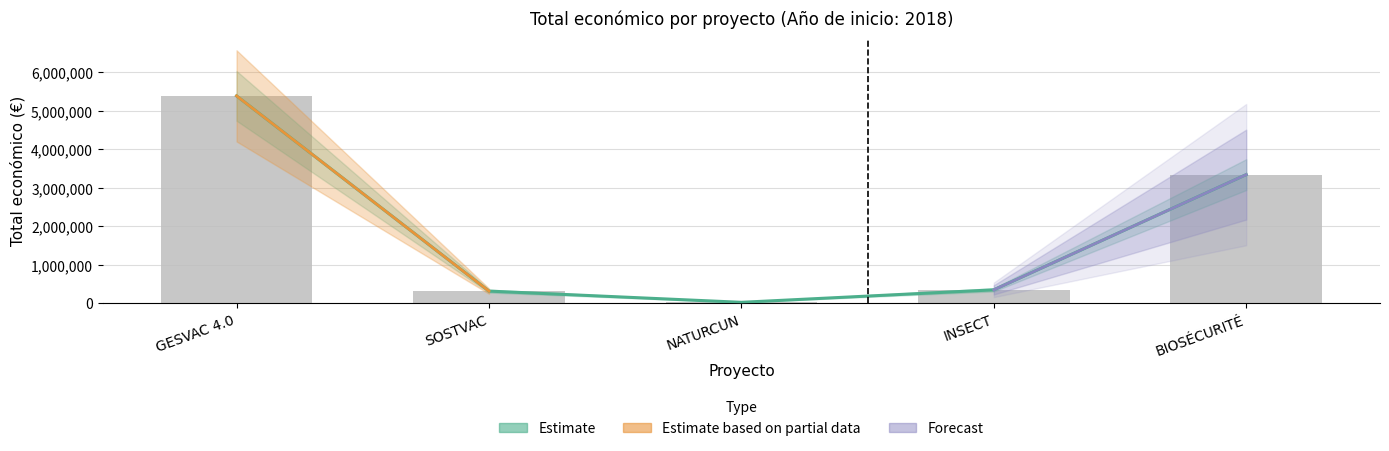

What is the sum of all values?

9408124